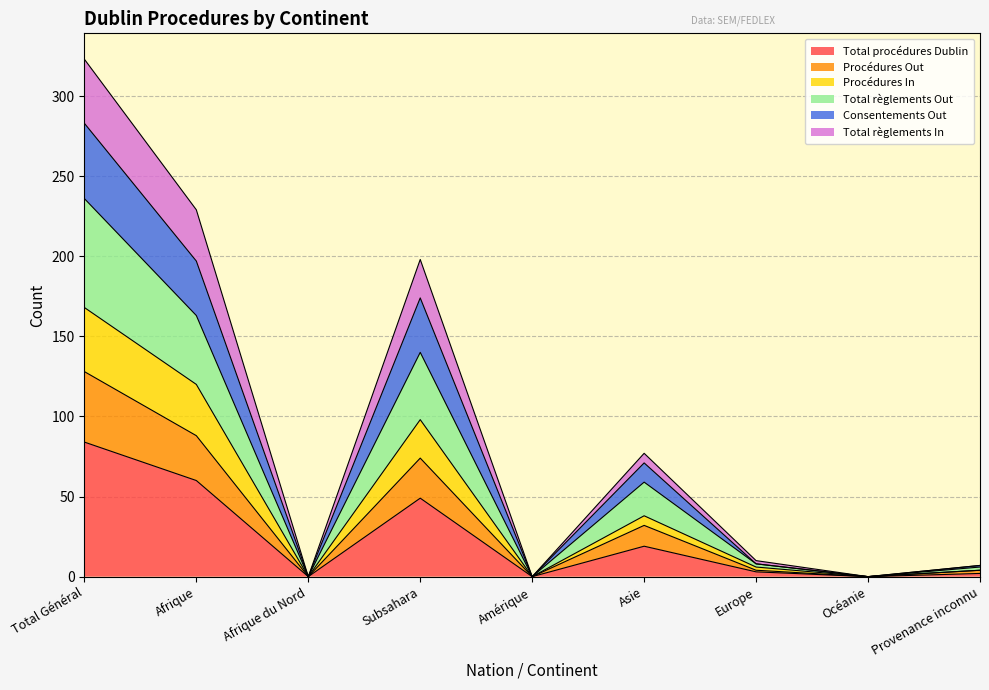

Count the number of categories in the chart.

9